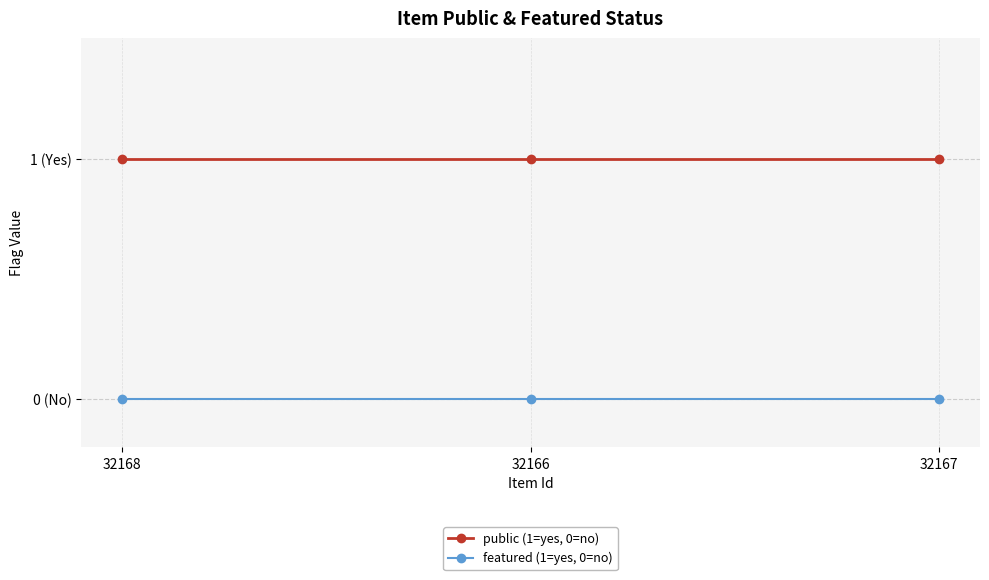

List the labels in order of public (1=yes, 0=no) value, largest first.

32168, 32166, 32167